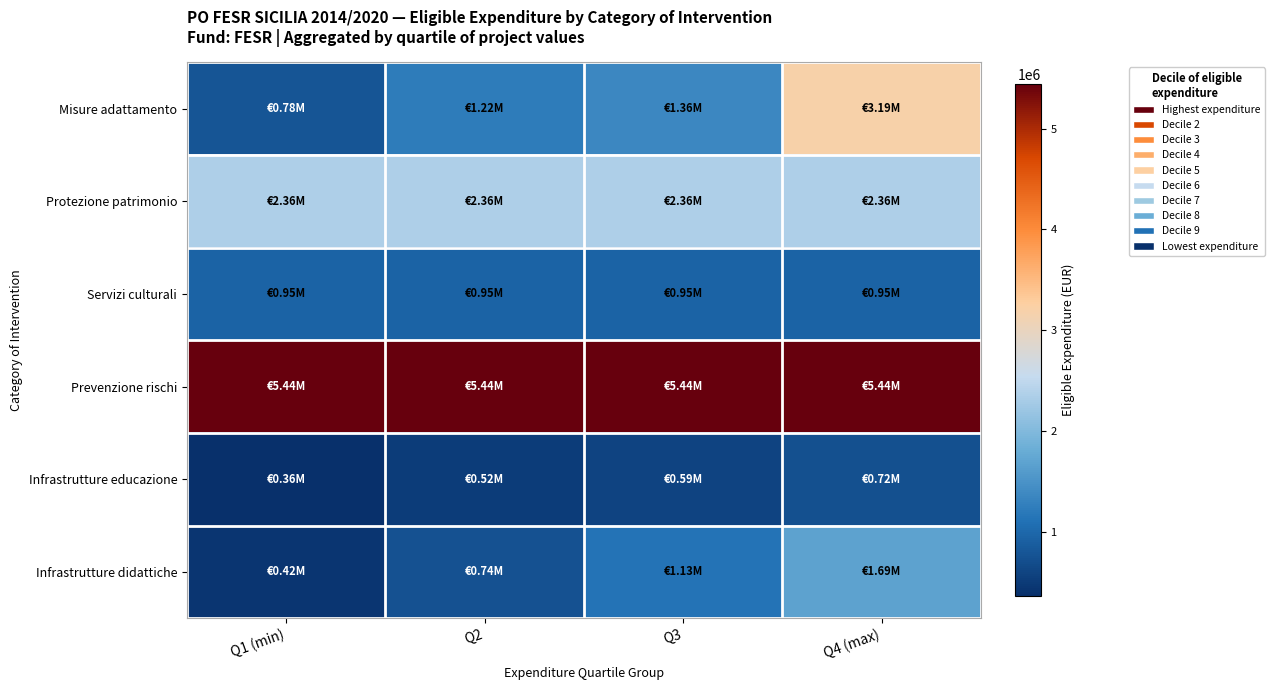

At Q4 (max), list the series in order from smallest to largest.

Infrastrutture educazione, Servizi culturali, Infrastrutture didattiche, Protezione patrimonio, Misure adattamento, Prevenzione rischi